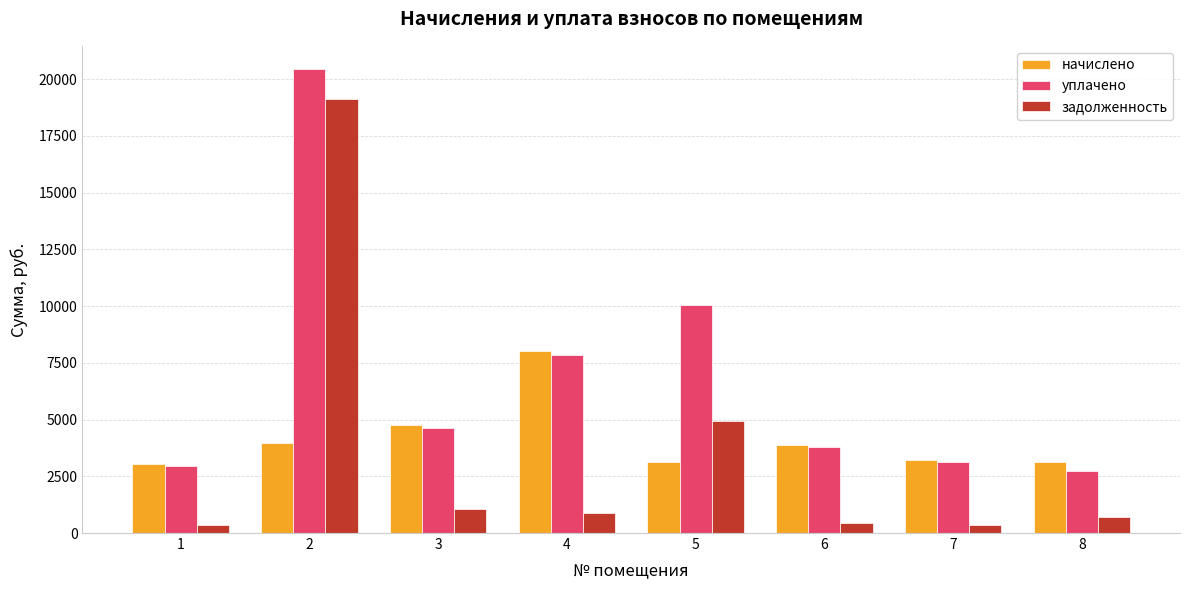

Which series has the largest total across all categories?

уплачено